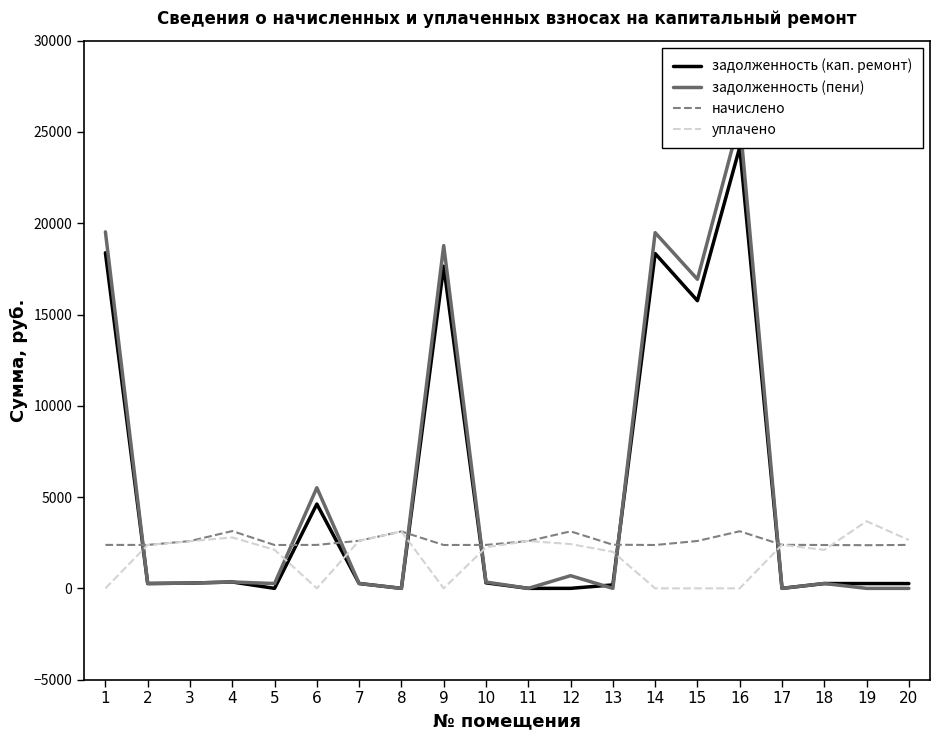

At which label does задолженность (пени) first exceed 287?

1